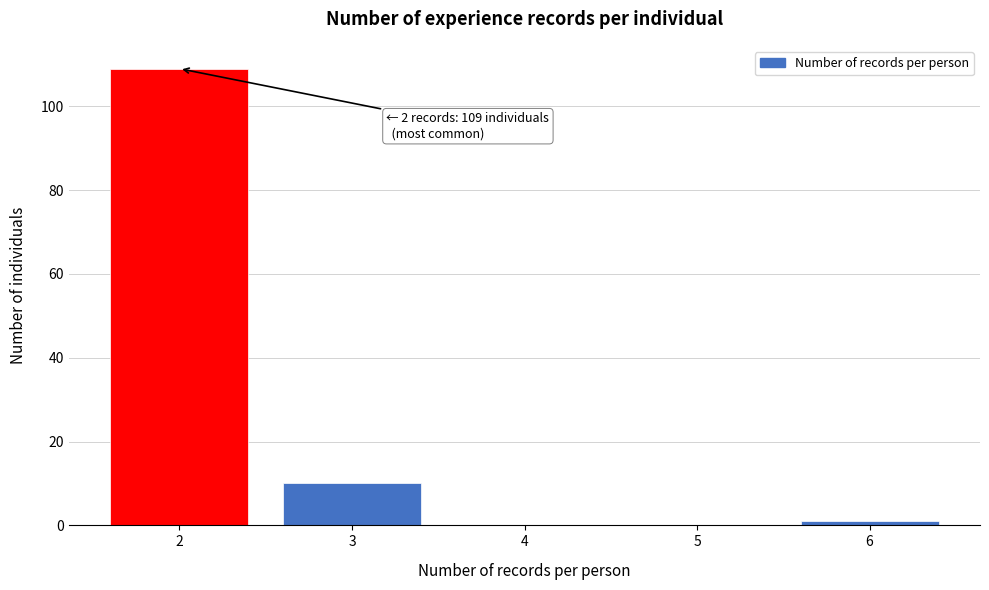

Reading right to left, extract all data points from this chart.

6=1	5=0	4=0	3=10	2=109